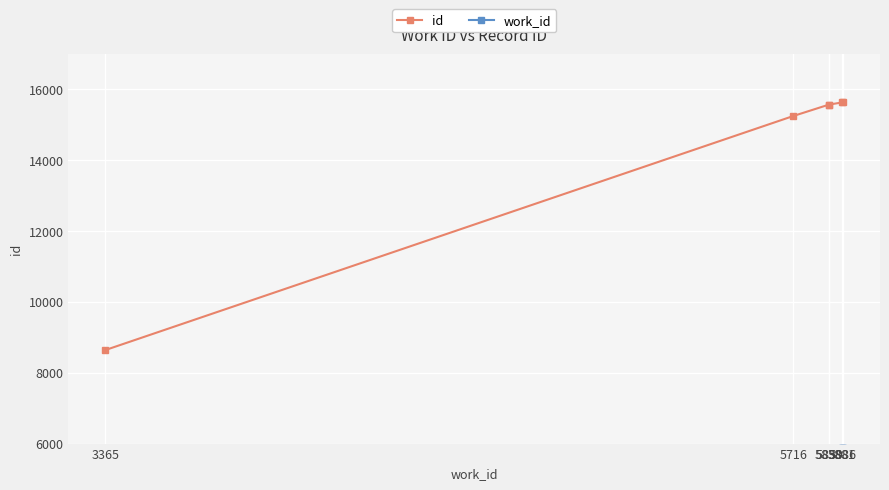

What is the label of the 5th point from the left?

5886